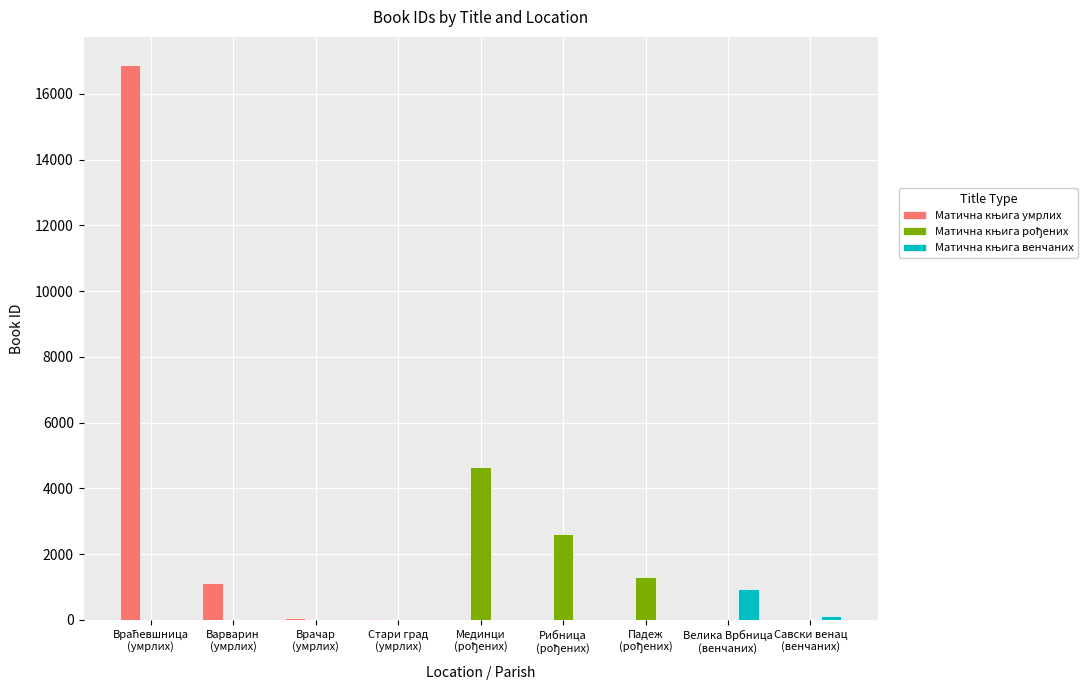

Is it true that Матична књига умрлих equals 42 at Стари град
(умрлих)?

True